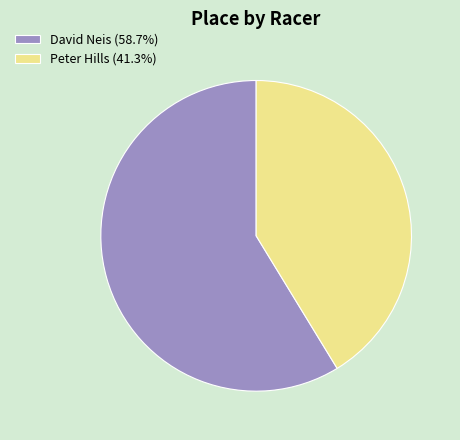

Which category has the biggest portion of the pie?

David Neis